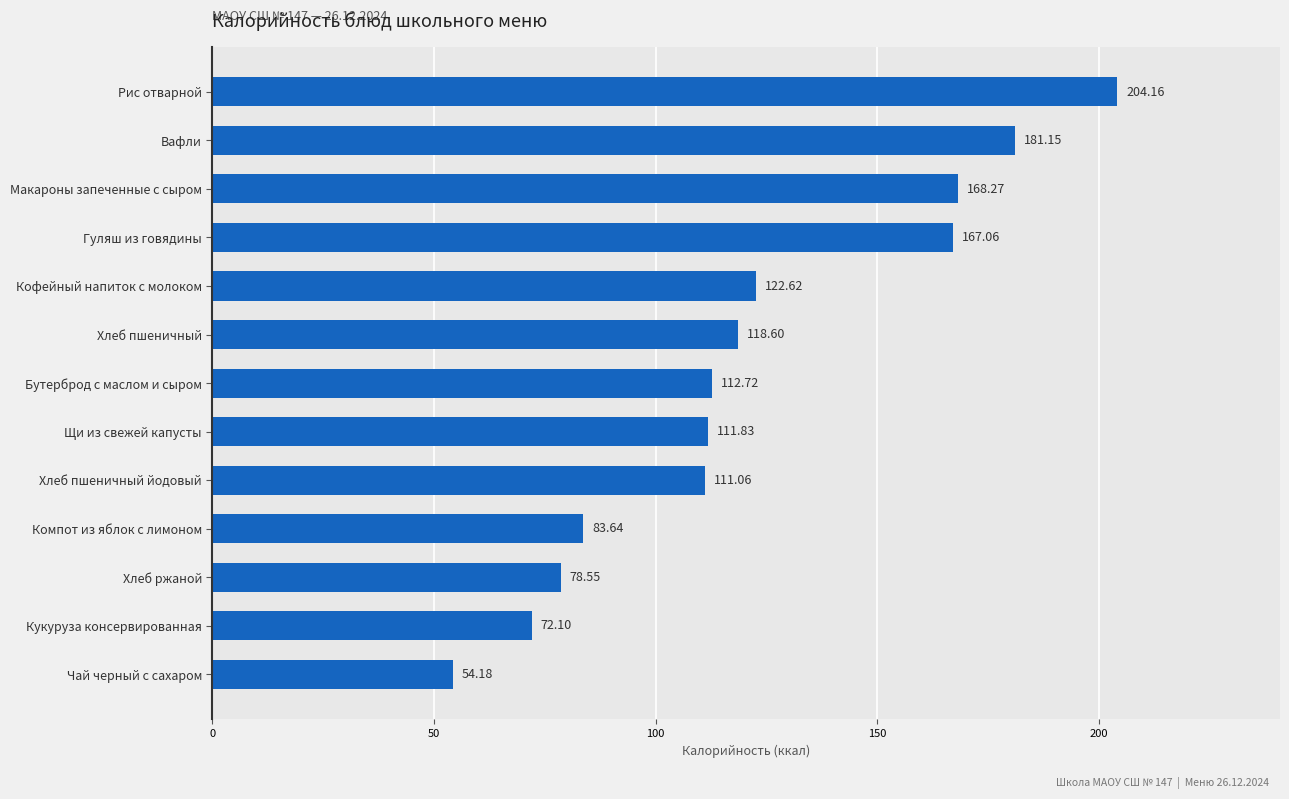

Which label corresponds to the smallest value in the chart?

Чай черный с сахаром